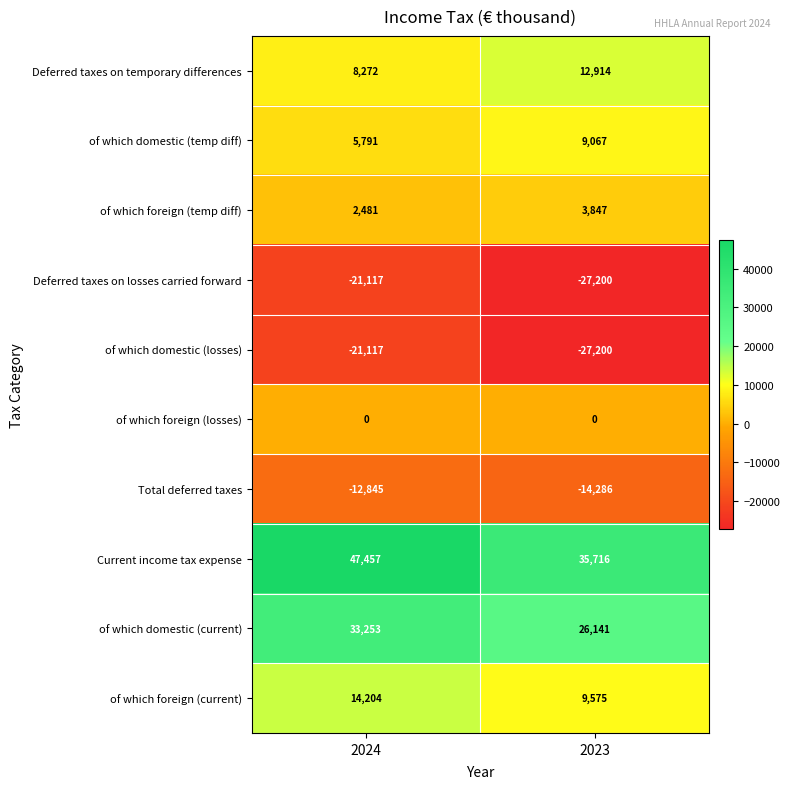

Between 2024 and 2023, which series saw the biggest shift?

Current income tax expense